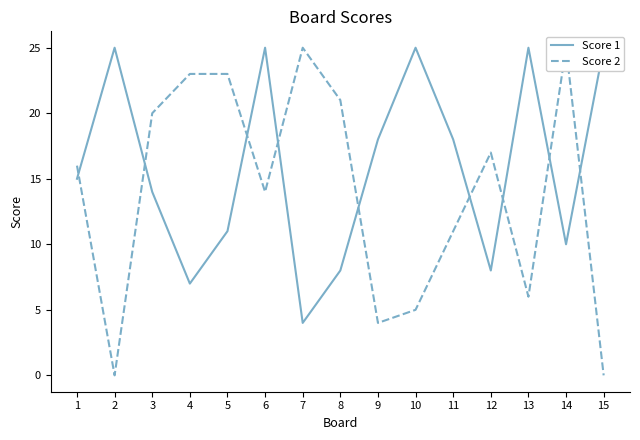

Which label corresponds to the smallest value in the chart?

2